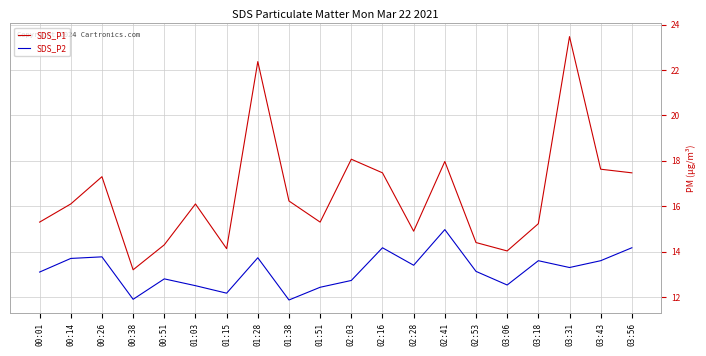

In SDS_P2, how many points are higher than both neighbors (excluding endpoints)?

6